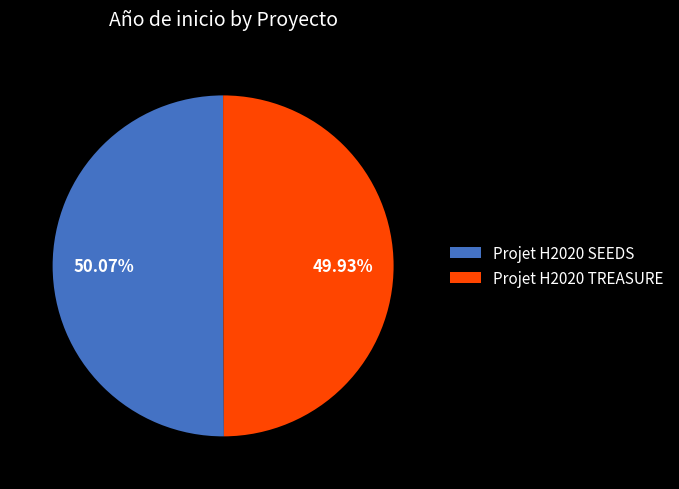

To the nearest percent, what percentage of the pie is Projet H2020 TREASURE?

50%